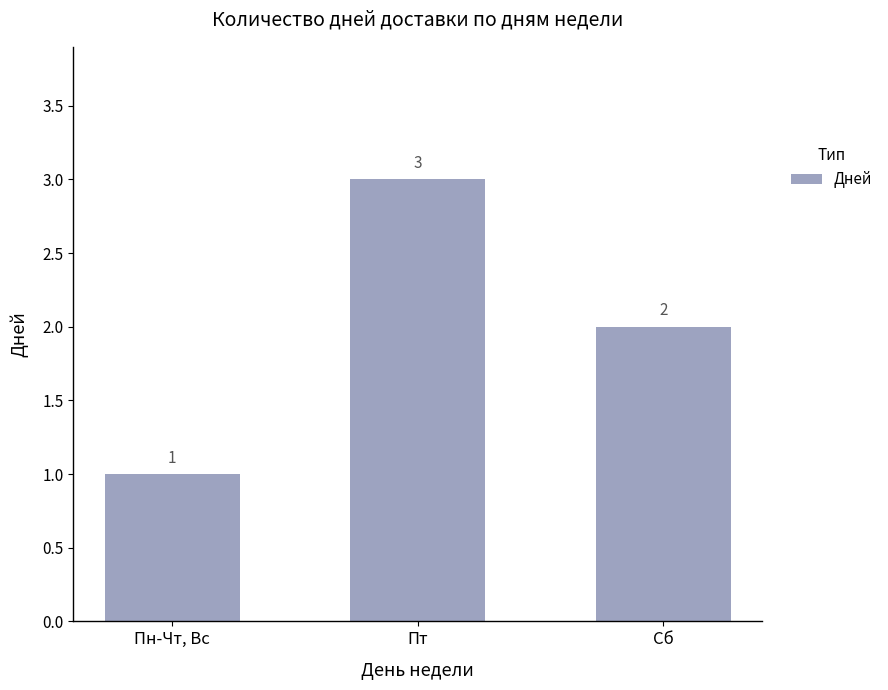

What is the value of the 3rd bar from the left?

2